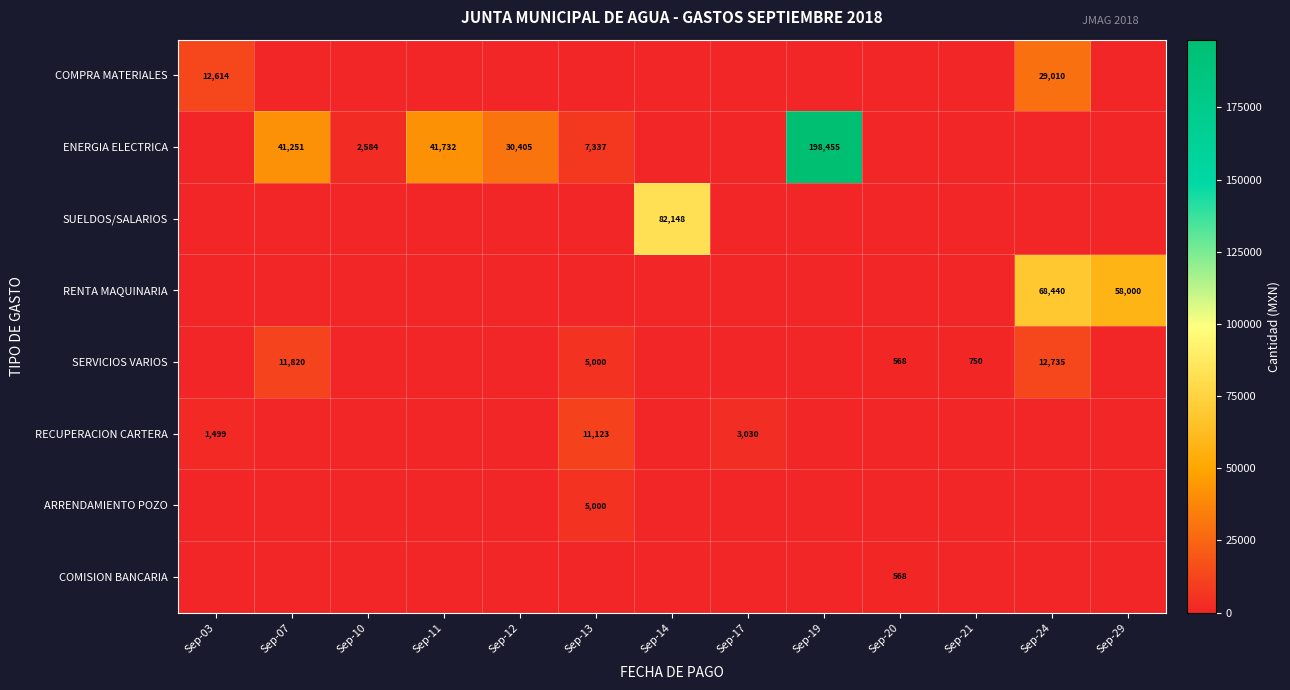

Is it true that COMPRA MATERIALES equals 17192 at Sep-03?

False